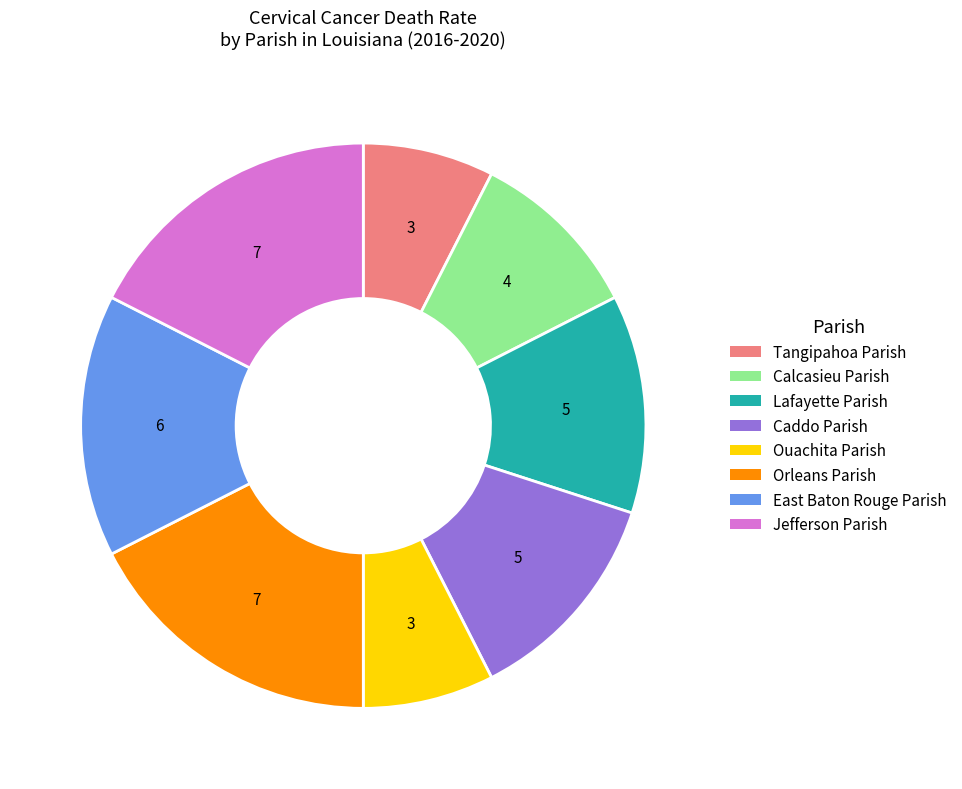

What is the ratio of the value at Orleans Parish to the value at East Baton Rouge Parish?

1.2